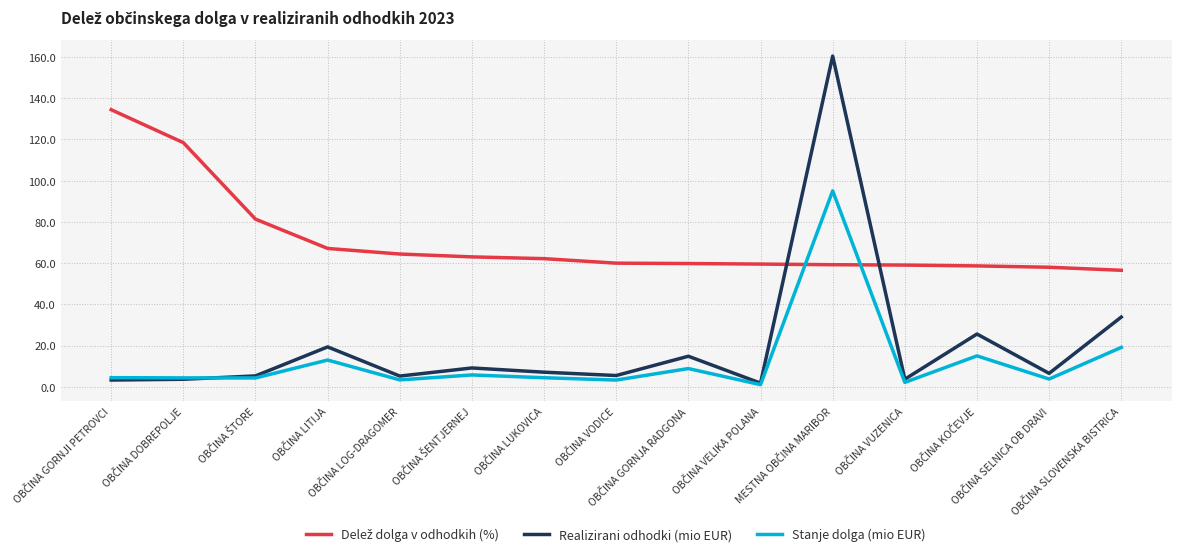

What is the maximum value for Realizirani odhodki (mio EUR)?

160.5